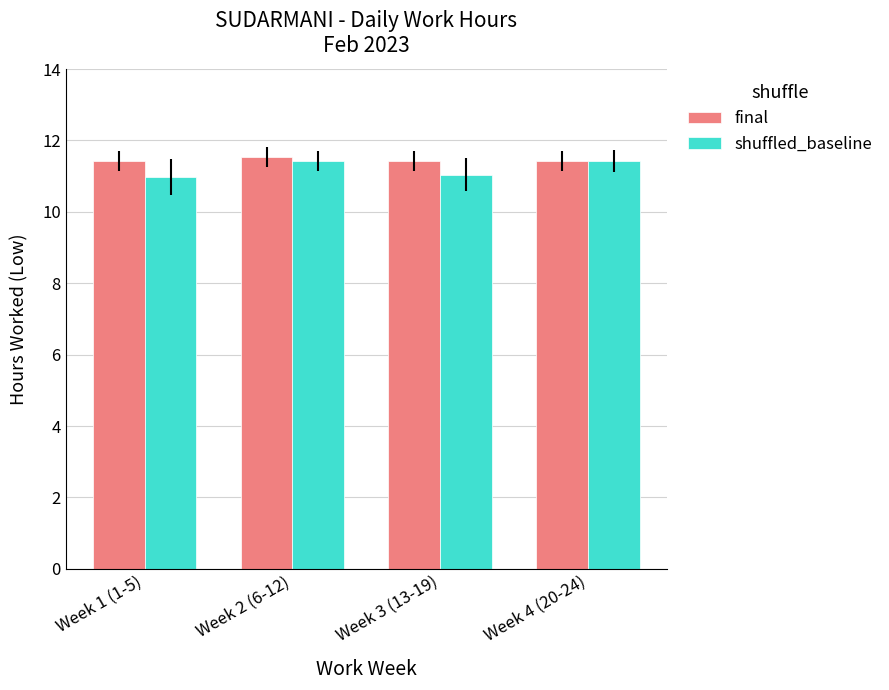

What is the difference between the maximum and minimum values in the final series?

0.1